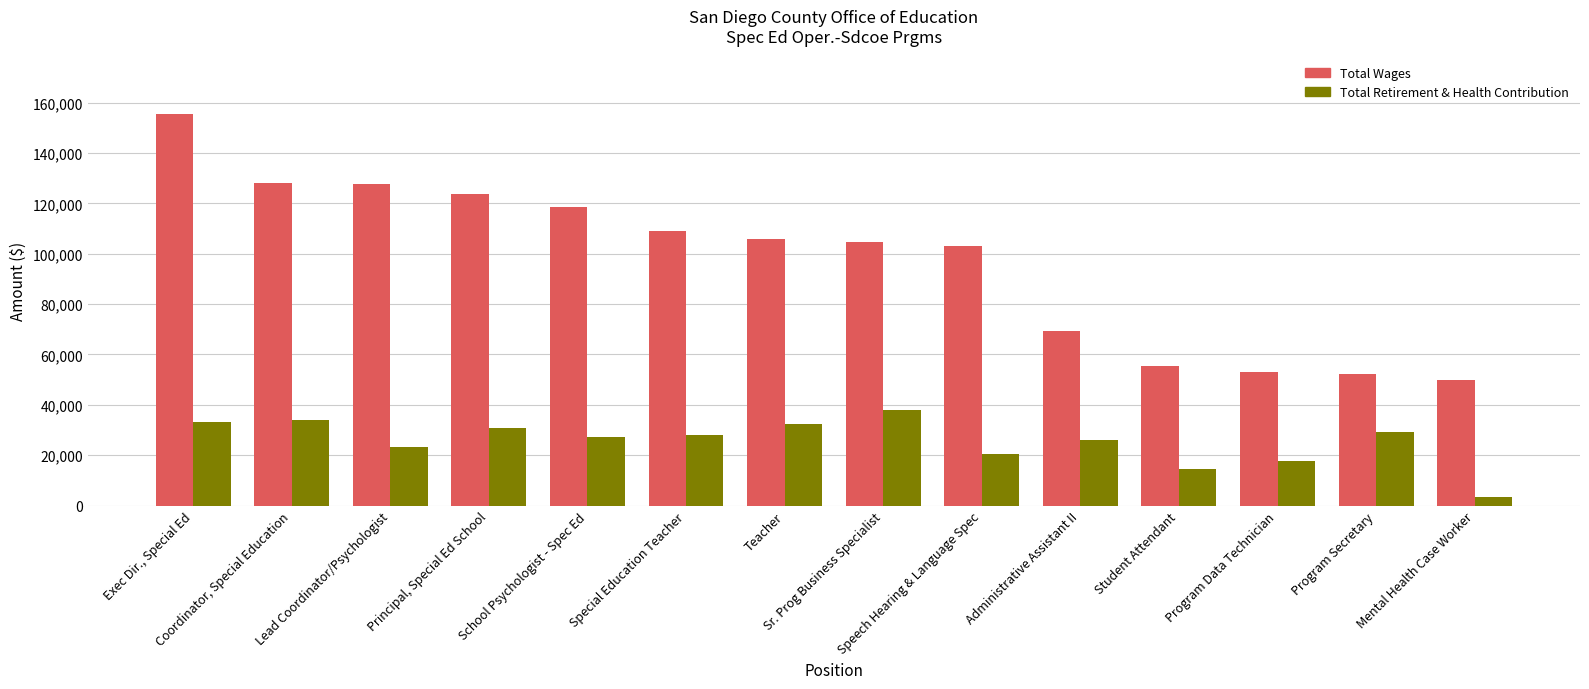

Does the chart contain any negative values?

No